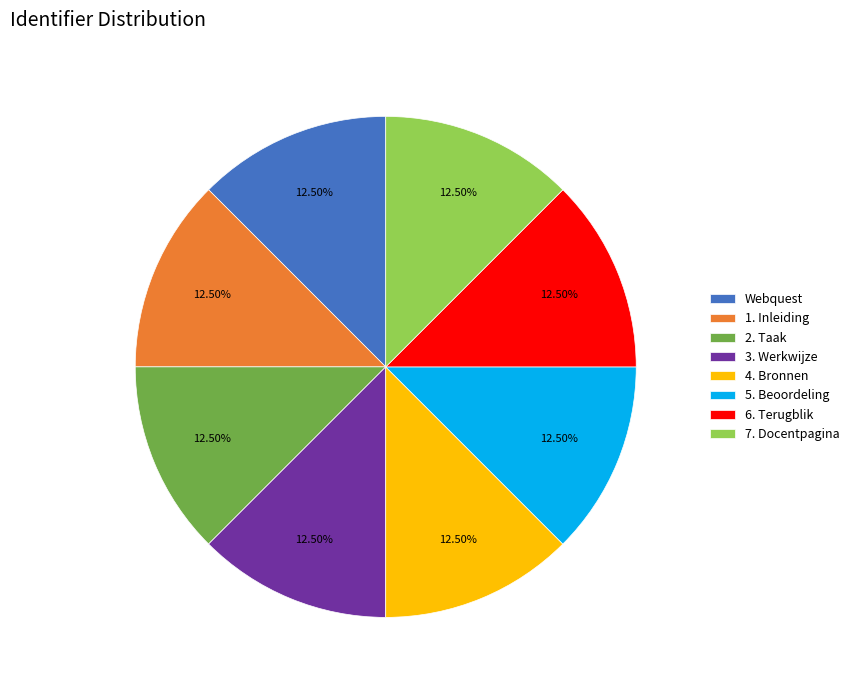

Approximately how many times larger is the value at 4. Bronnen compared to Webquest?

1.0